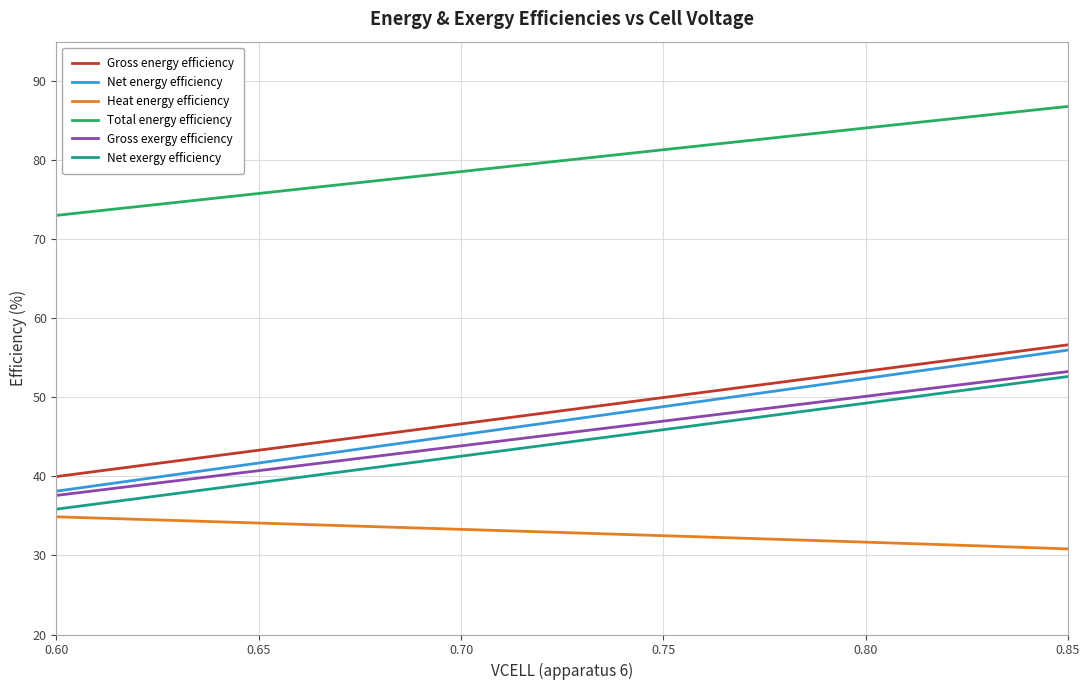

Which series has the largest total across all categories?

Total energy efficiency